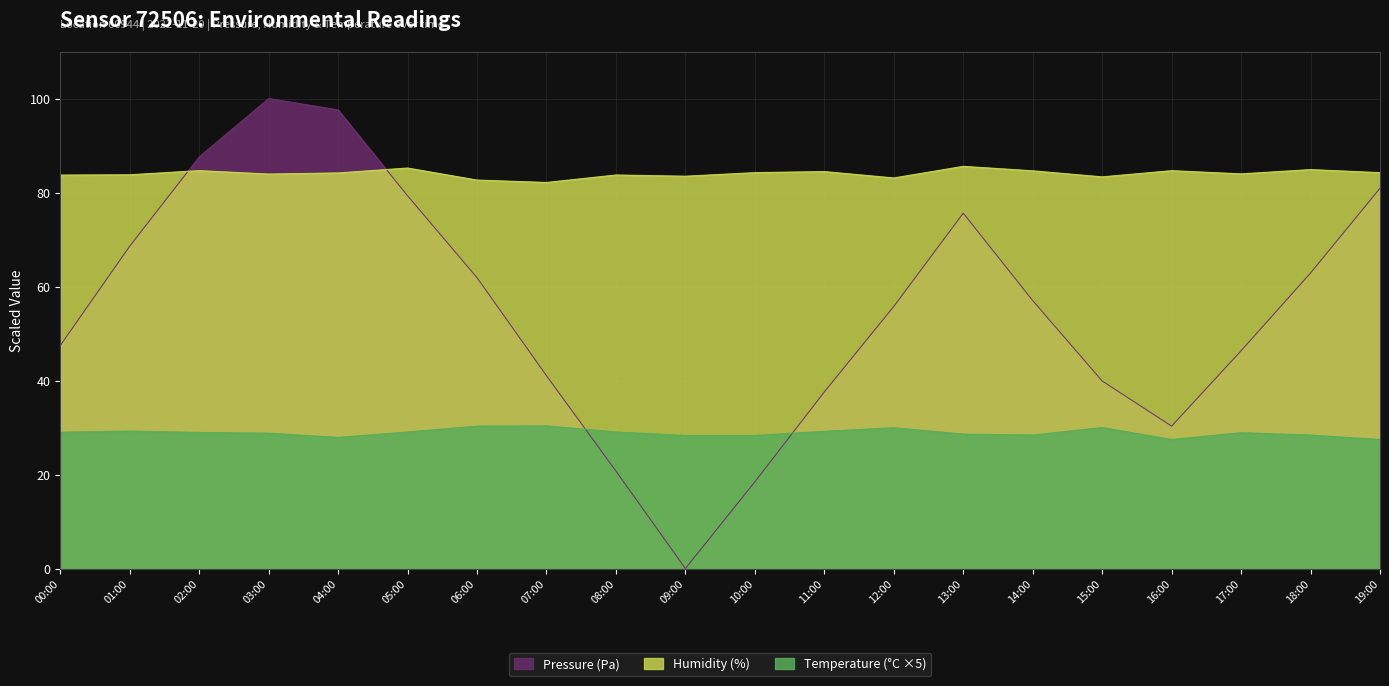

The Pressure (Pa) series shows 32.6 at 02:00. True or false?

False